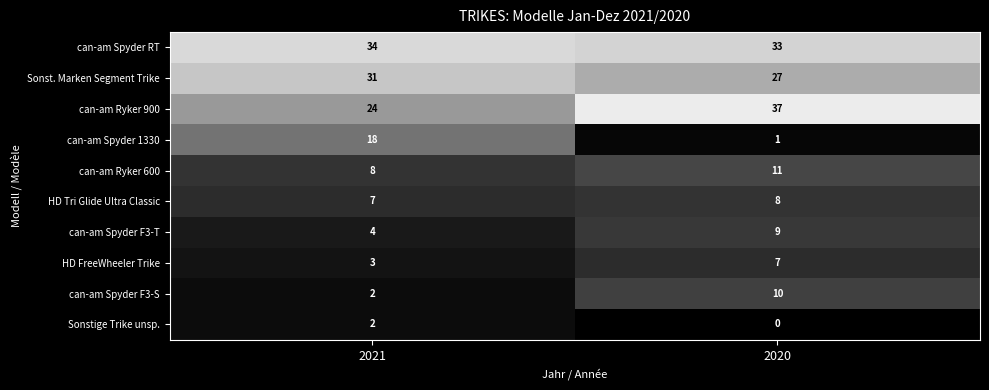

What is the lowest value of the HD FreeWheeler Trike series?

3